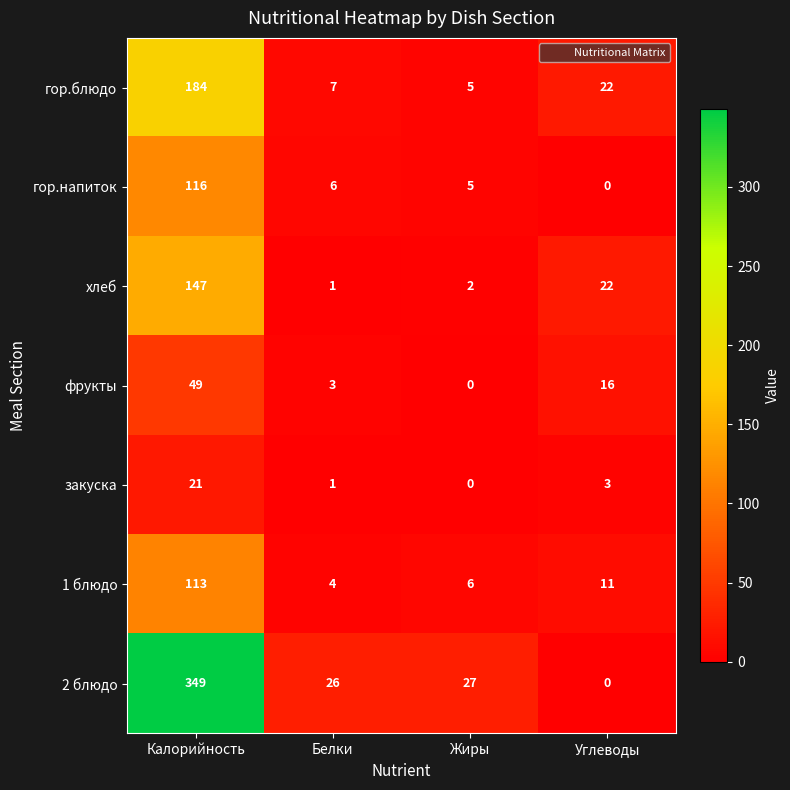

What is the total value across all series at Калорийность?

979